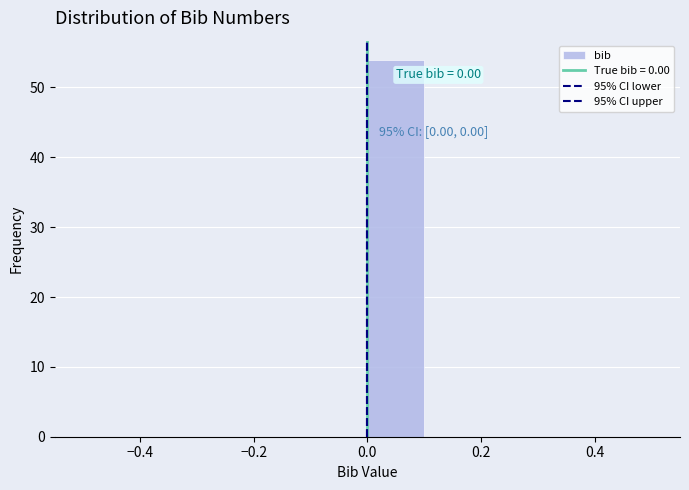

Which range on the x-axis has the tallest bar?

0.0 to 0.1